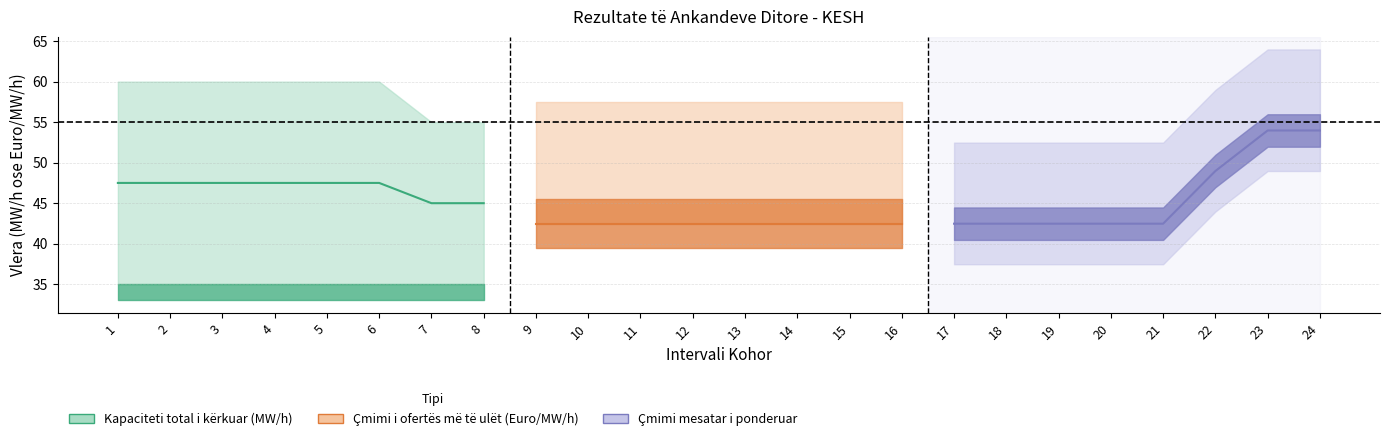

What is the maximum value for Kapaciteti total i ofruar (MW/h)?

35.0